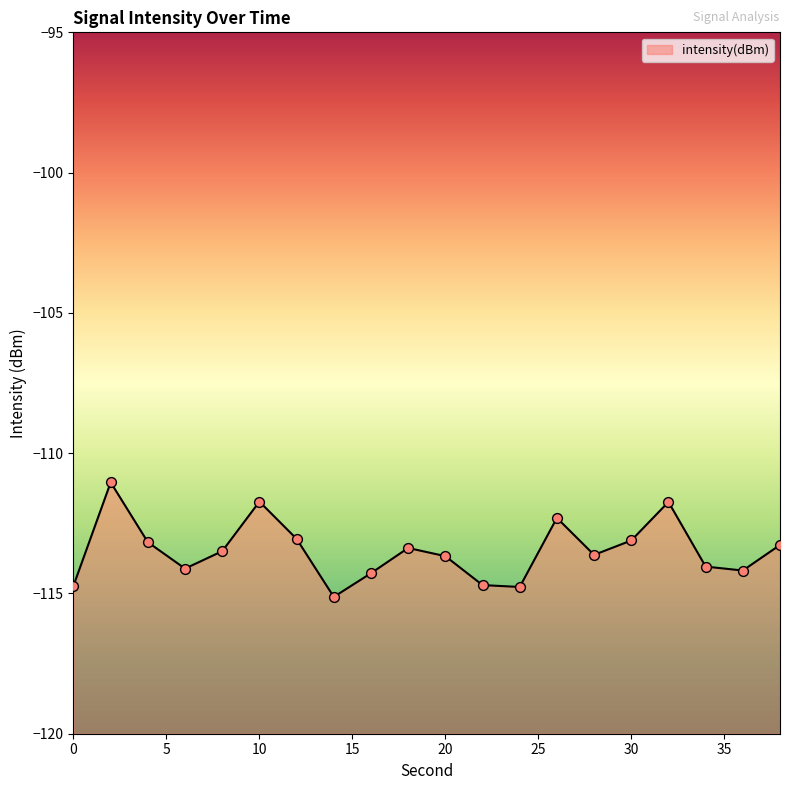

Which has a higher value, 6 or 16?

6